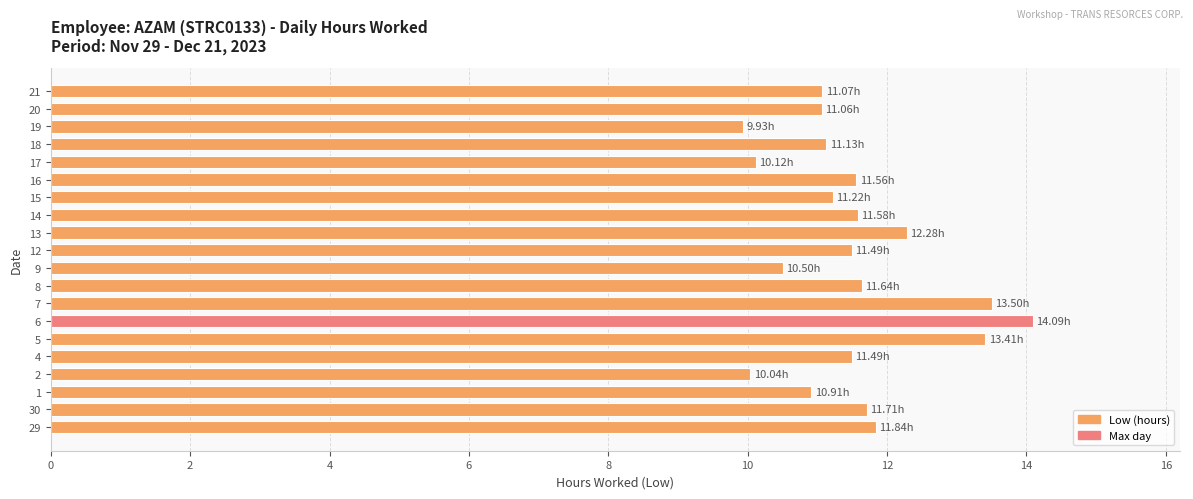

What is the change in value from 14 to 16?

-0.0